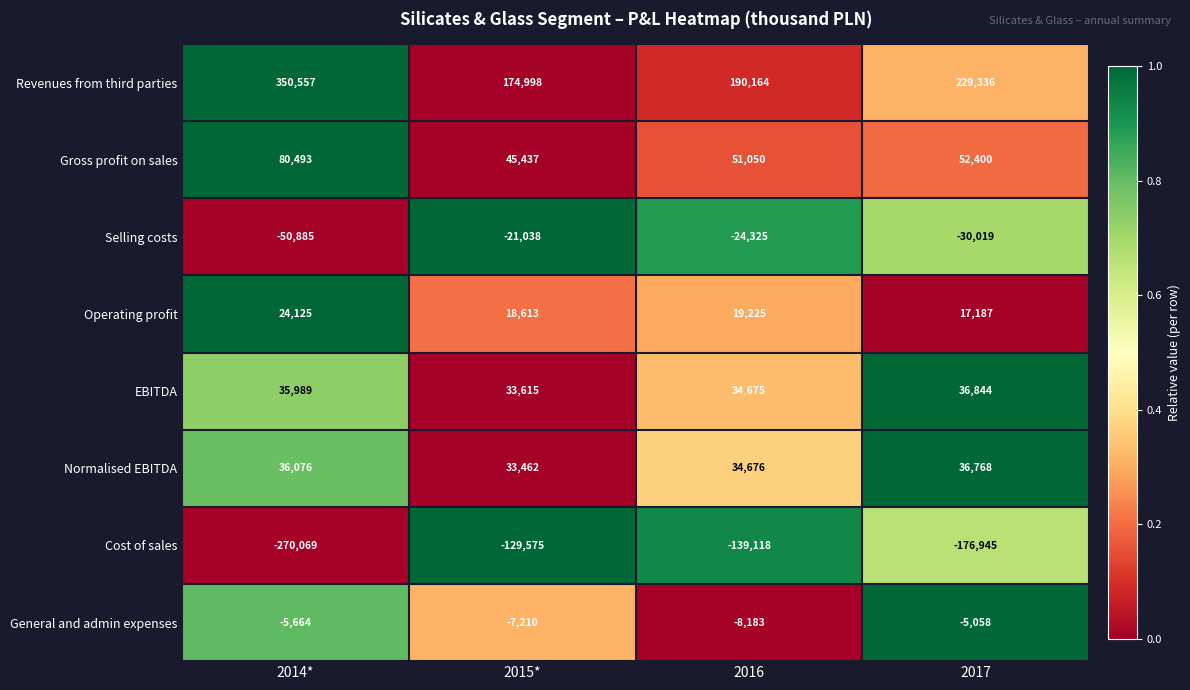

The value of EBITDA at 2014* is 57099. True or false?

False